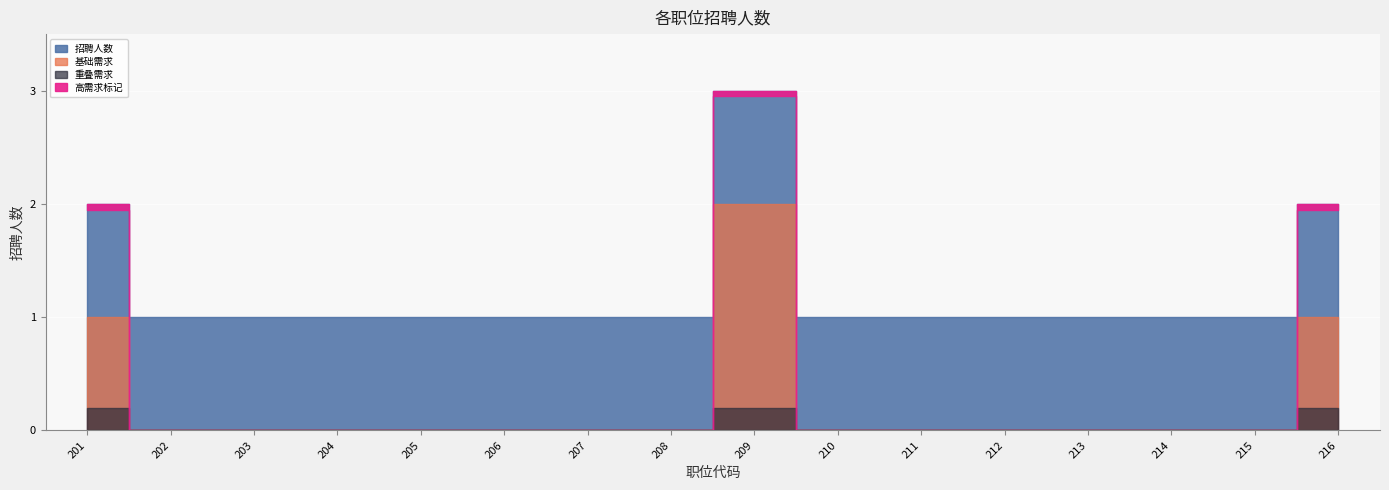

What is the maximum value shown in the chart?

3